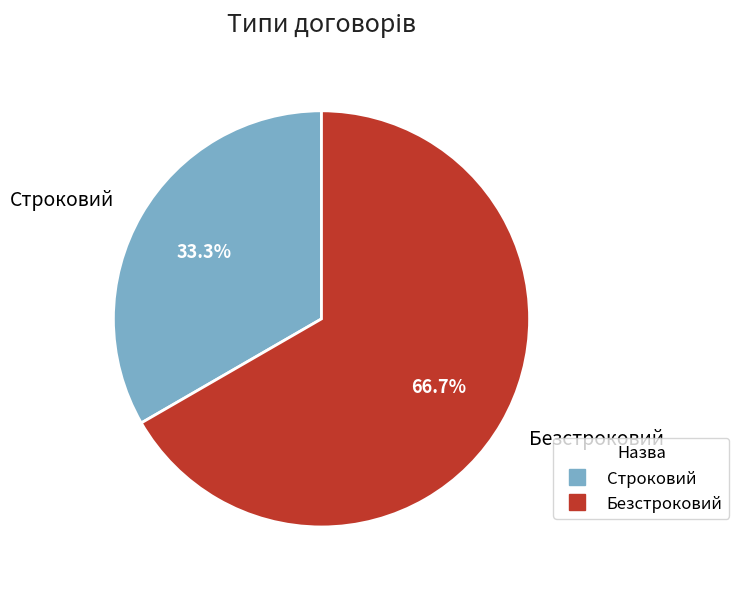

Rank the categories by value from lowest to highest.

Строковий, Безстроковий